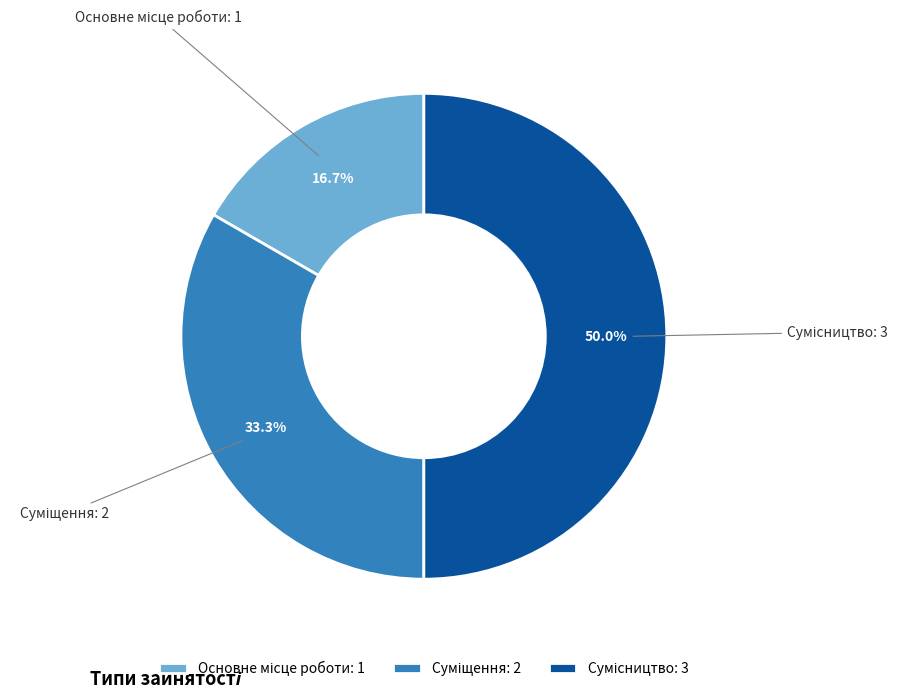

Combined, what portion of the pie is Сумісництво and Суміщення?

83.3%